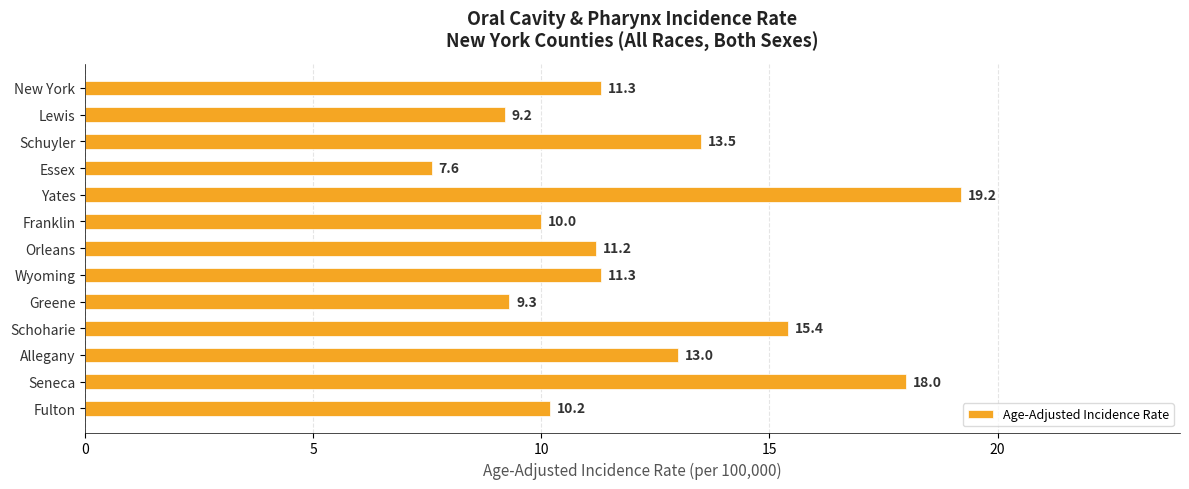

What is the sum of the values at Fulton and Seneca?

28.2